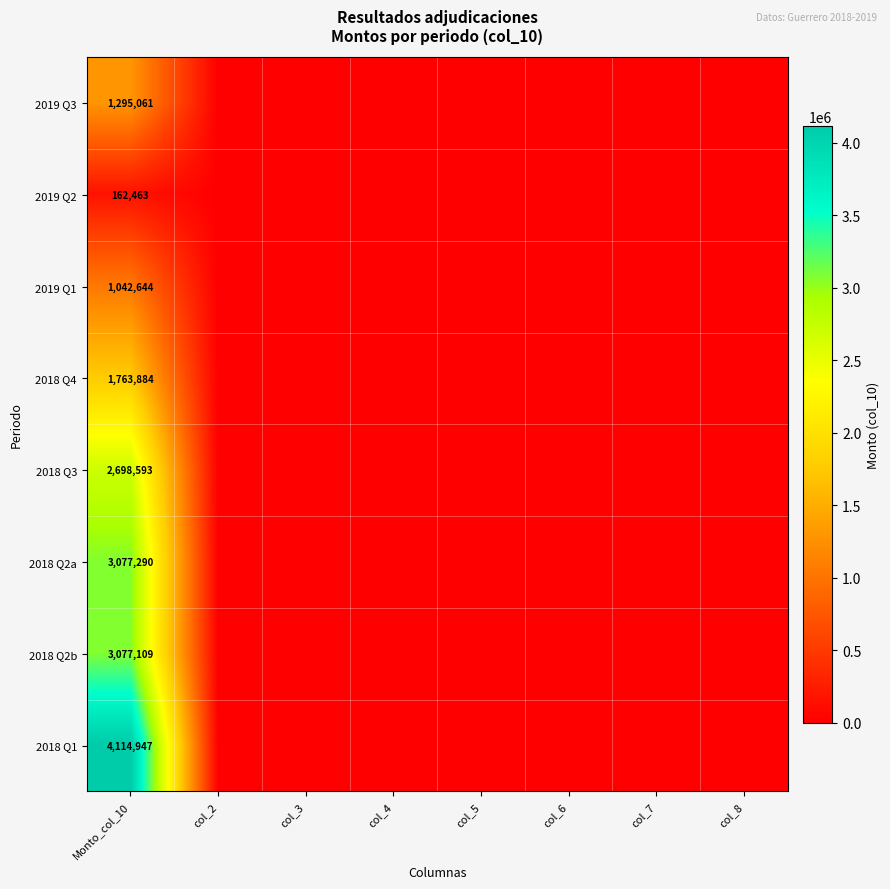

Where is 2018 Q2b nearest to the value 1538554?

col_2